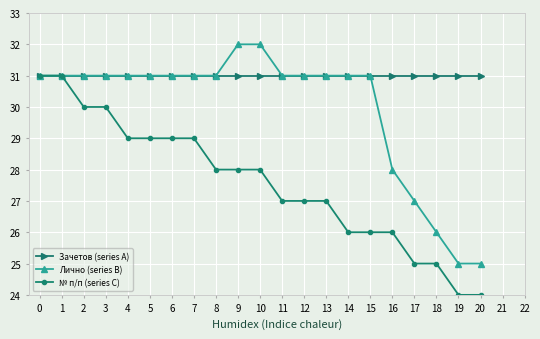

What is the sum of the Лично (series B) values at 3 and 11?

62